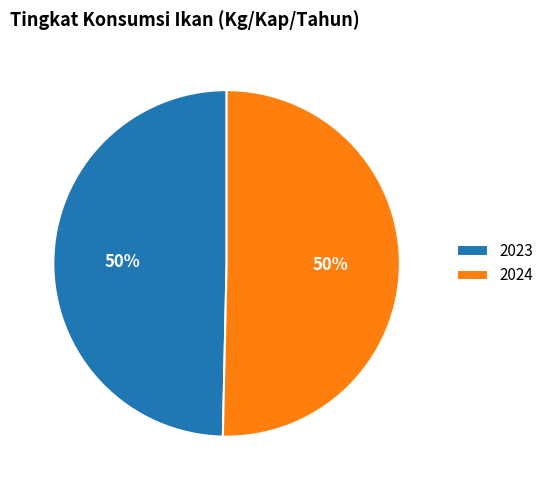

Which category accounts for the majority?

2024